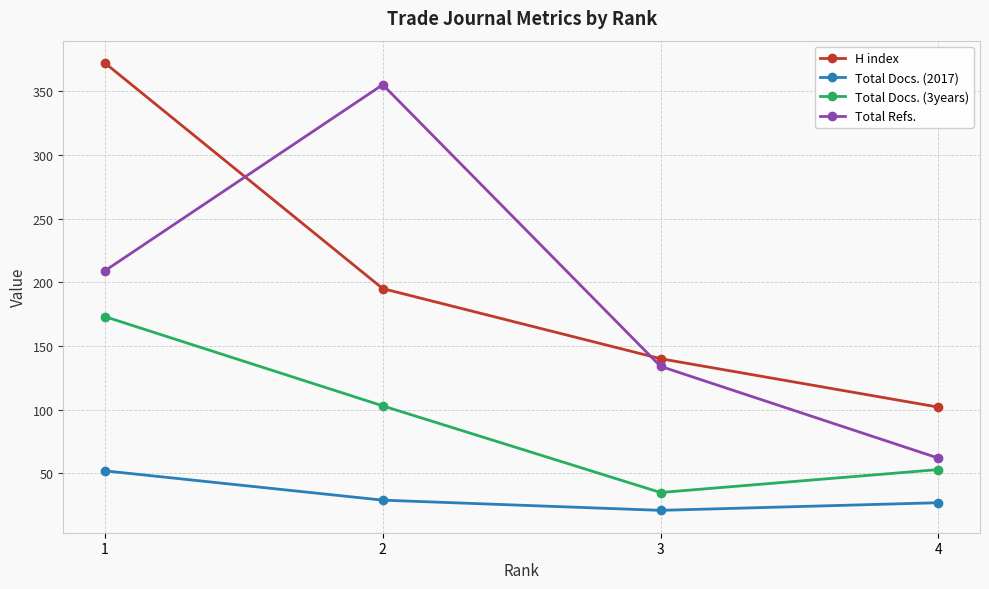

What are all the series names shown in the legend?

H index, Total Docs. (2017), Total Docs. (3years), Total Refs.